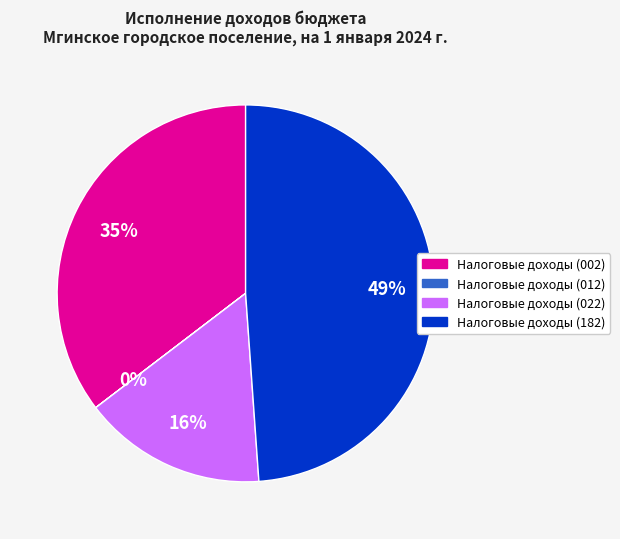

To the nearest percent, what is the average slice percentage?

25%